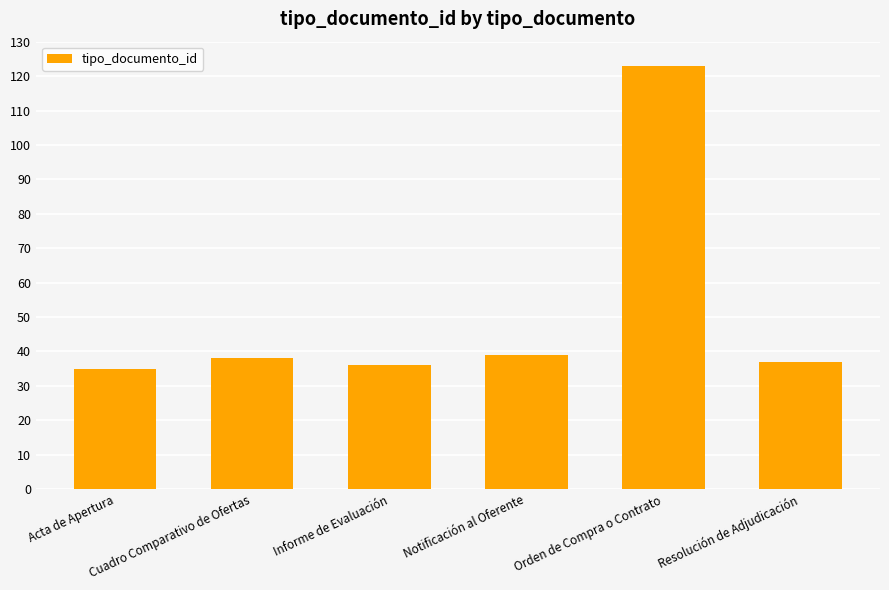

Reading right to left, extract all data points from this chart.

Resolución de Adjudicación=37	Orden de Compra o Contrato=123	Notificación al Oferente=39	Informe de Evaluación=36	Cuadro Comparativo de Ofertas=38	Acta de Apertura=35